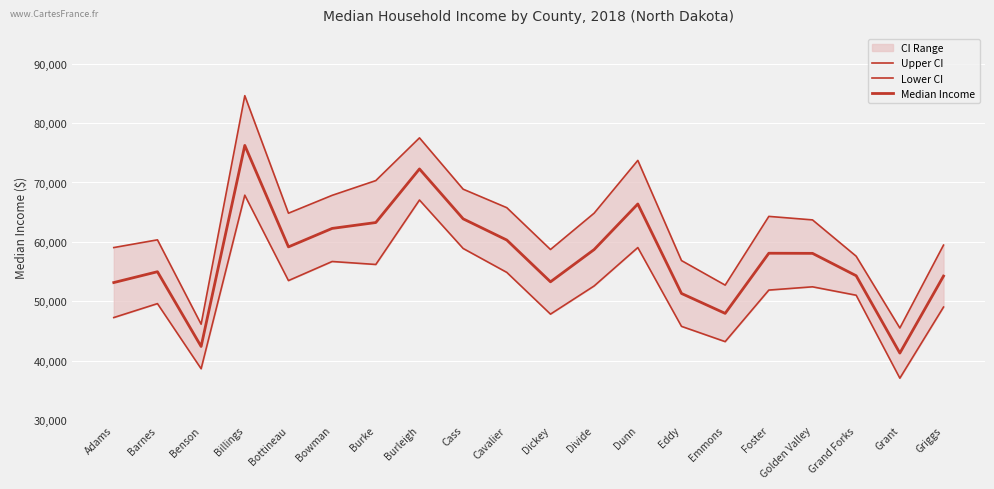

How many lines are shown in the chart?

3